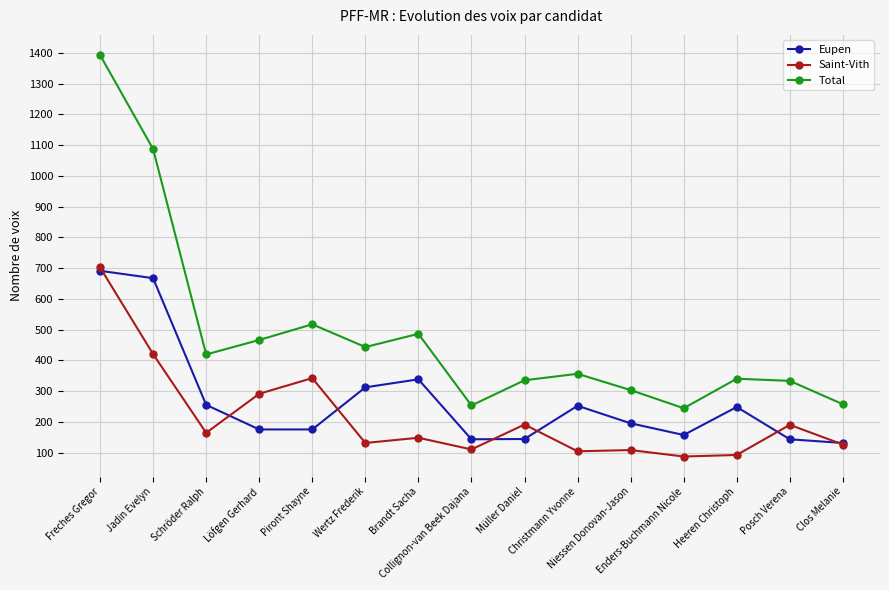

Is it true that Total equals 765 at Brandt Sacha?

False